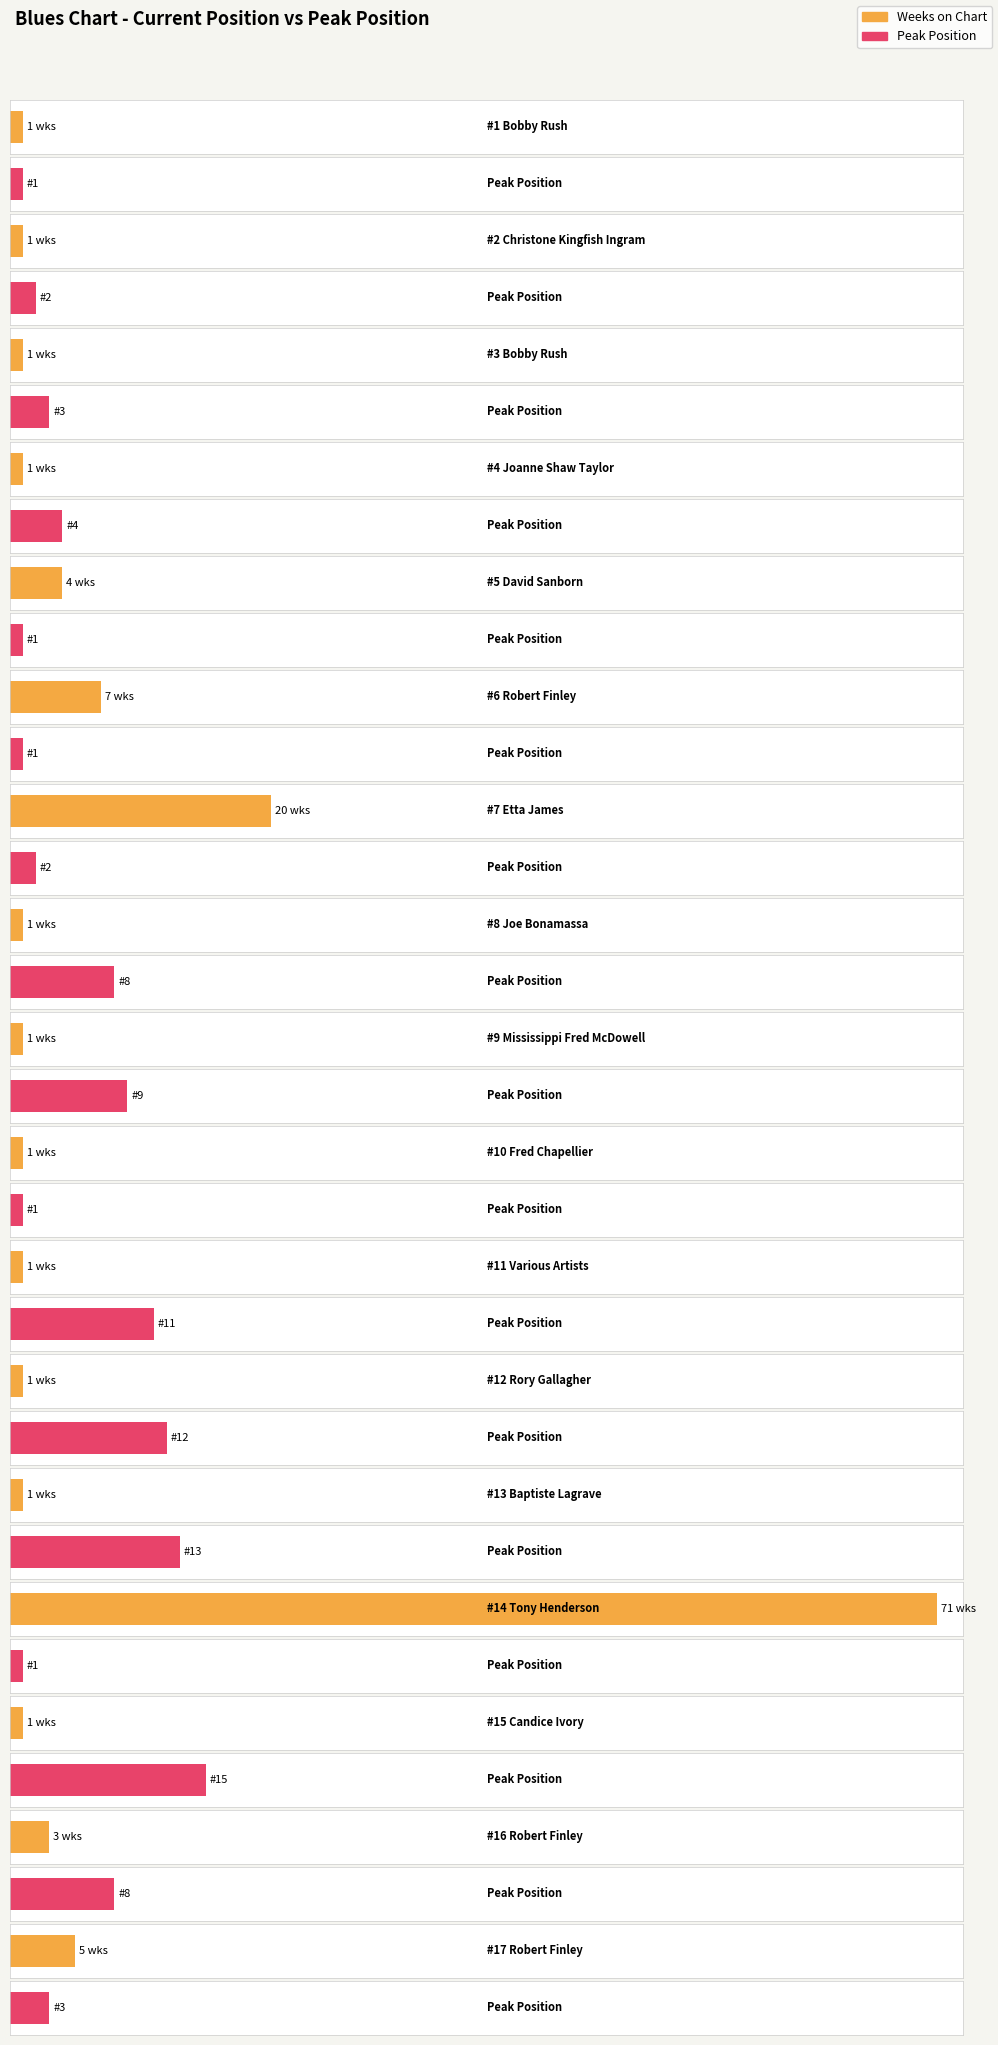

What is the value of the Peak Position bar at the 8th from the left?

8